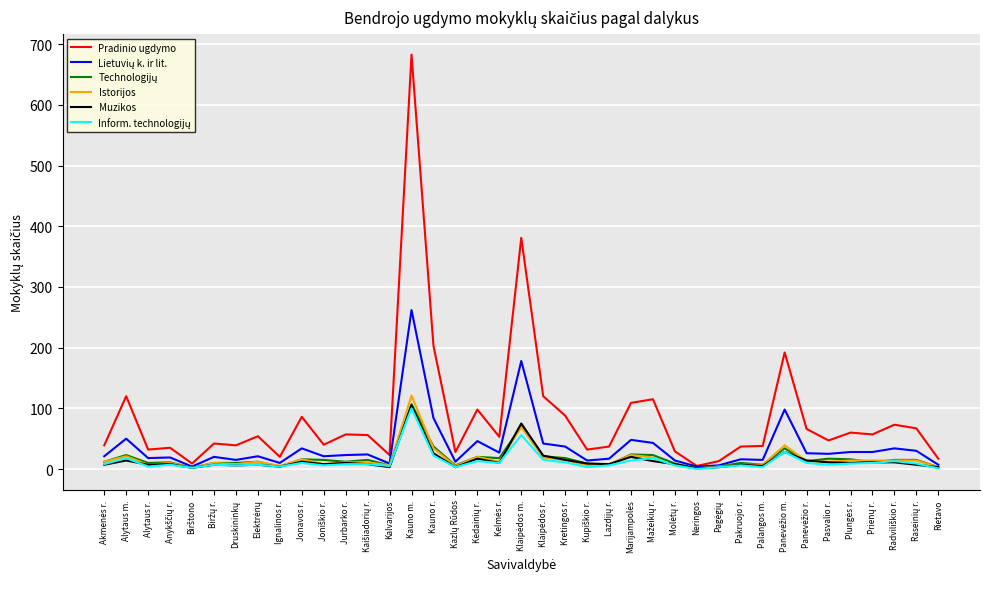

Which series has the largest total across all categories?

Pradinio ugdymo